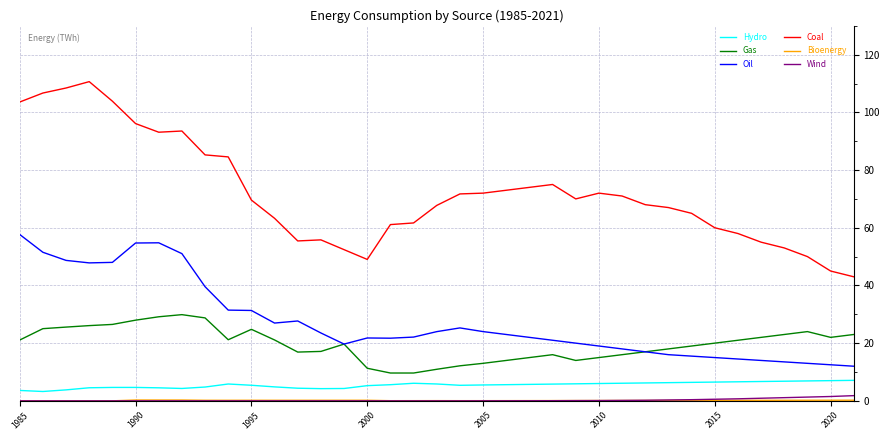

Which series has the largest total across all categories?

Coal